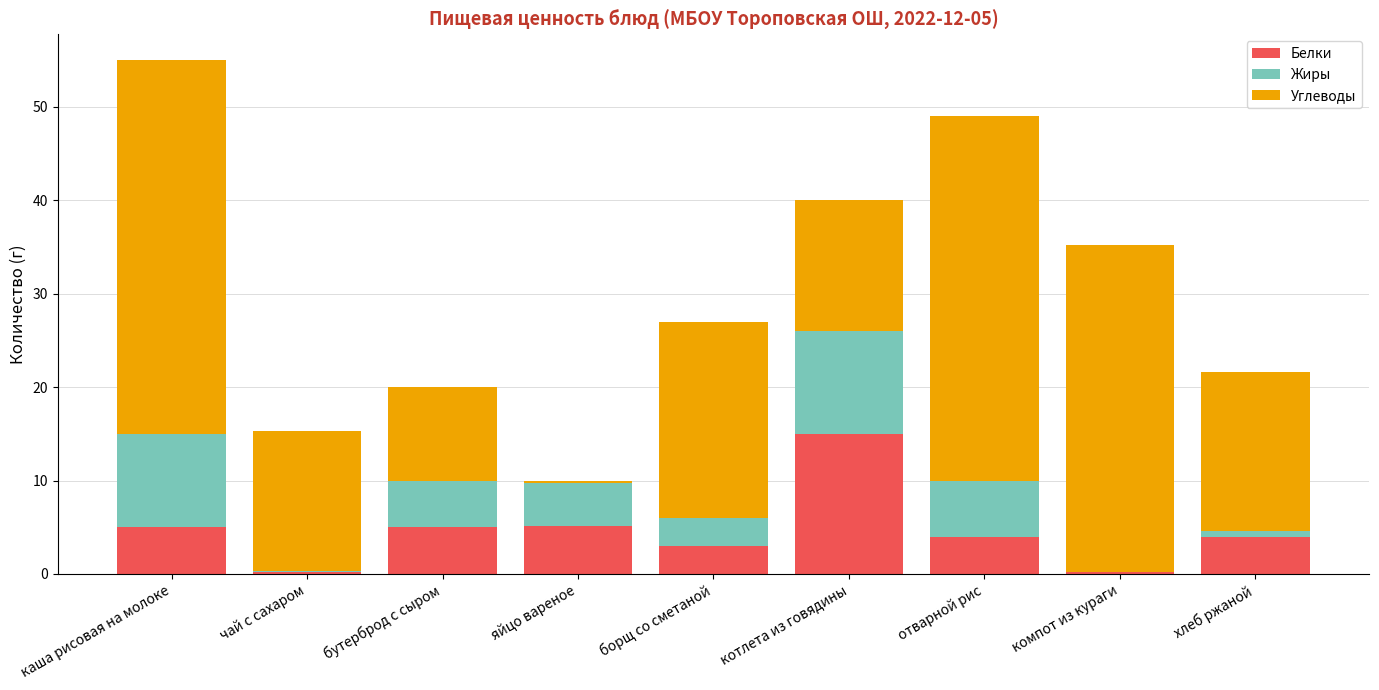

What are all the series names shown in the legend?

Белки, Жиры, Углеводы